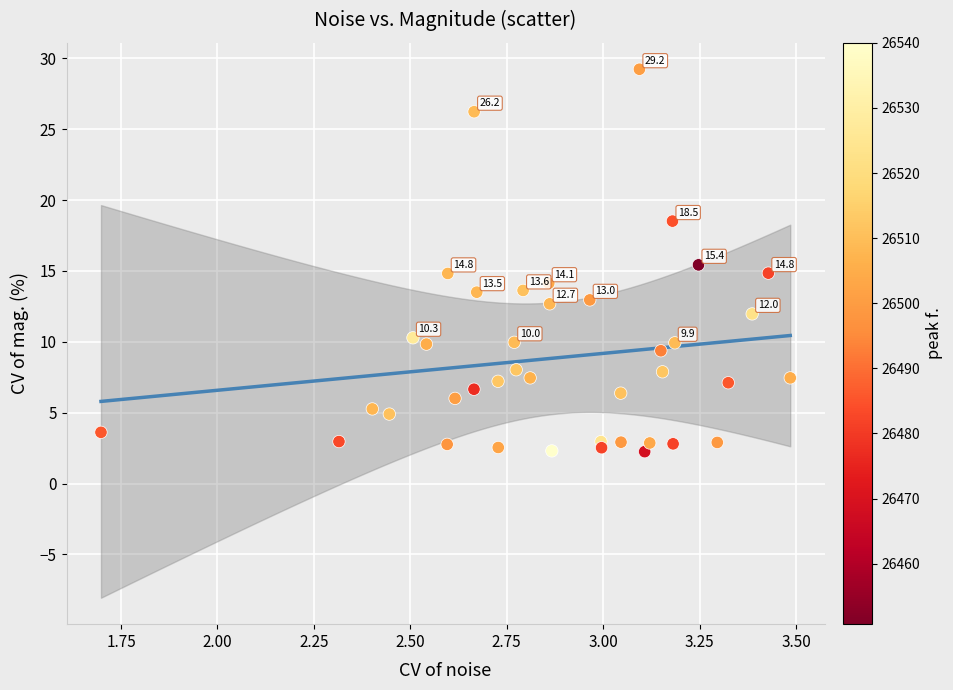

What is the range of Y values (max minus min)?

27.0